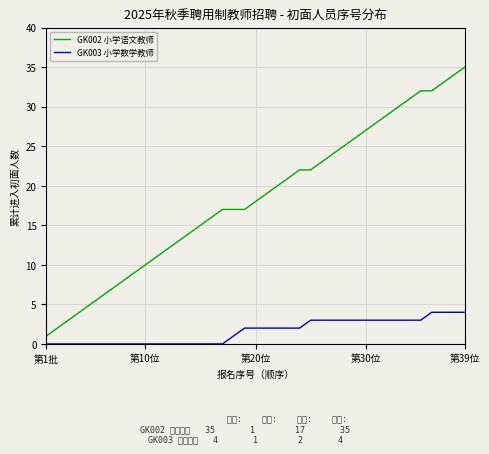

What is the maximum value for GK002 小学语文教师?

35